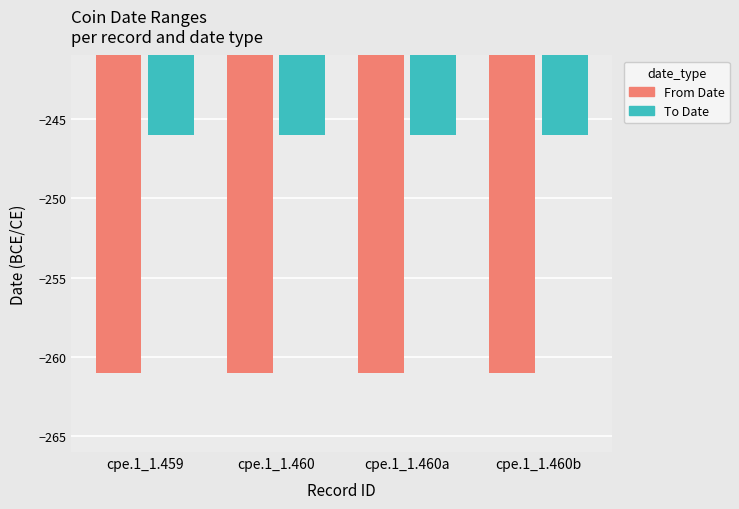

What is the label of the 2nd bar from the right?

cpe.1_1.460a